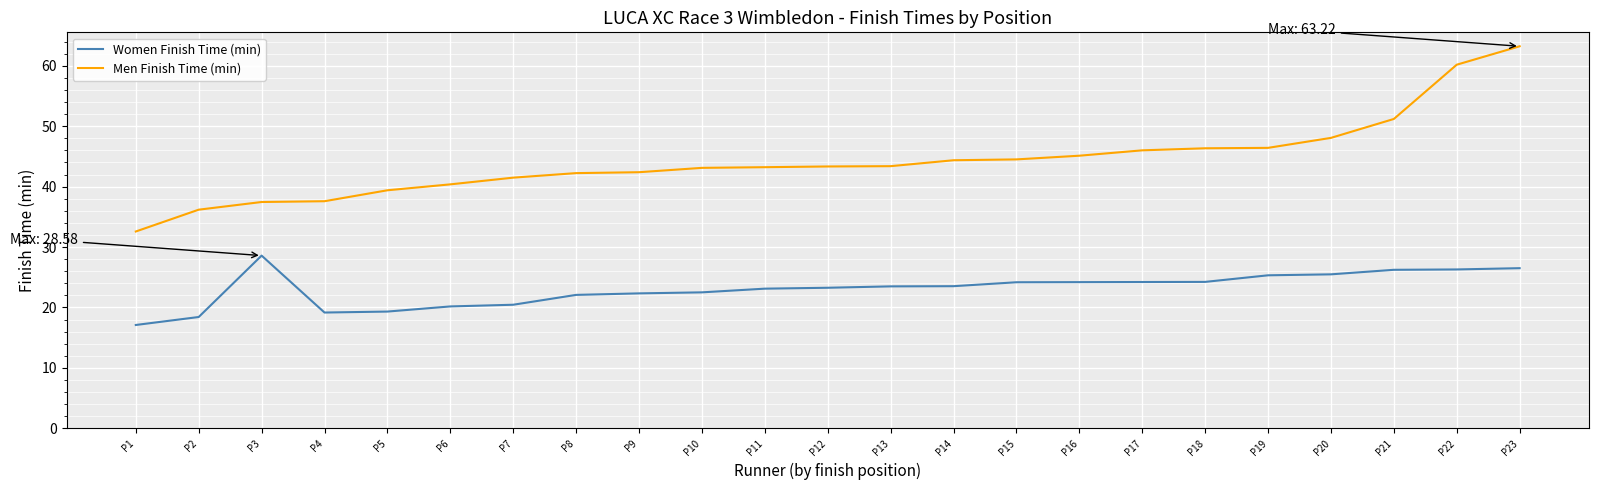

How many distinct data groups are displayed?

2